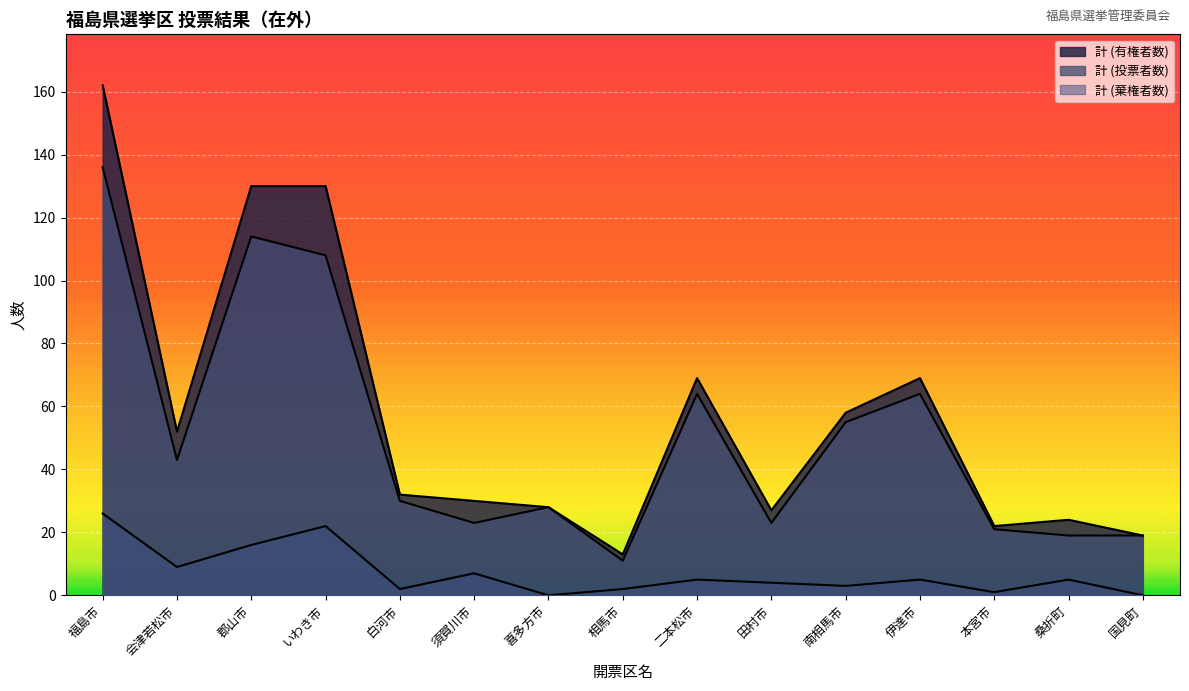

Which series has the widest spread of values?

計 (有権者数)